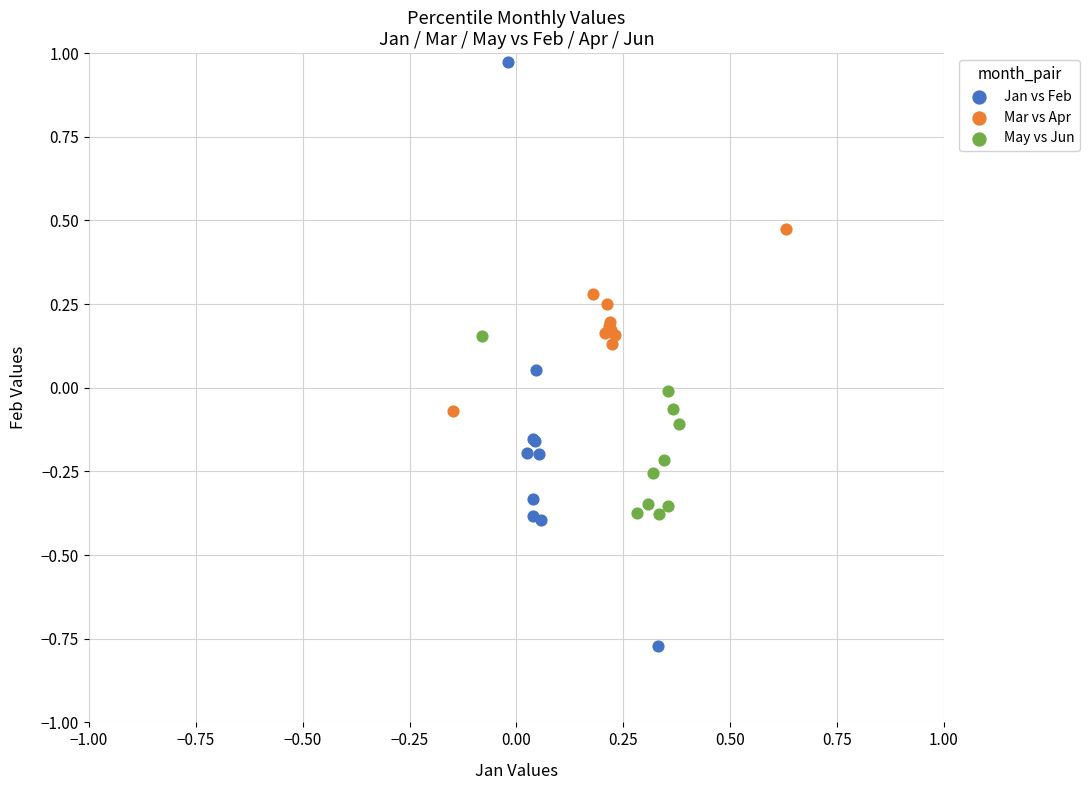

Which series has the largest Y range (max minus min)?

Jan vs Feb